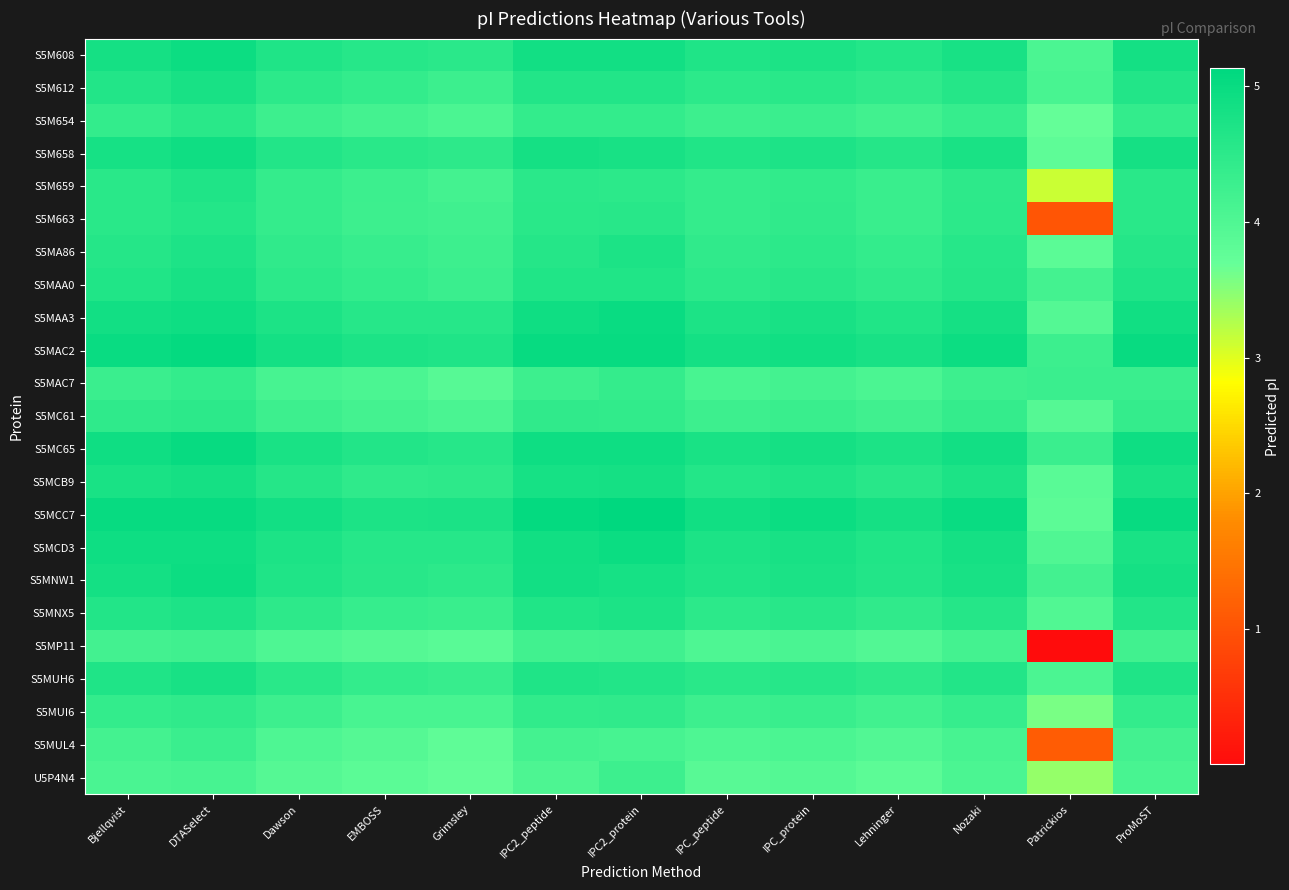

Reading left to right, what are all the values shown in this chart?

S5M608: Bjellqvist=4.8	DTASelect=4.9	Dawson=4.7	EMBOSS=4.6	Grimsley=4.5	IPC2_peptide=4.9	IPC2_protein=4.9	IPC_peptide=4.7	IPC_protein=4.7	Lehninger=4.6	Nozaki=4.8	Patrickios=4.1	ProMoST=4.8
S5M612: Bjellqvist=4.6	DTASelect=4.8	Dawson=4.5	EMBOSS=4.4	Grimsley=4.3	IPC2_peptide=4.6	IPC2_protein=4.6	IPC_peptide=4.5	IPC_protein=4.5	Lehninger=4.4	Nozaki=4.6	Patrickios=4.1	ProMoST=4.6
S5M654: Bjellqvist=4.4	DTASelect=4.5	Dawson=4.3	EMBOSS=4.2	Grimsley=4.0	IPC2_peptide=4.4	IPC2_protein=4.4	IPC_peptide=4.3	IPC_protein=4.3	Lehninger=4.2	Nozaki=4.4	Patrickios=3.7	ProMoST=4.4
S5M658: Bjellqvist=4.8	DTASelect=4.9	Dawson=4.6	EMBOSS=4.5	Grimsley=4.5	IPC2_peptide=4.8	IPC2_protein=4.8	IPC_peptide=4.7	IPC_protein=4.7	Lehninger=4.6	Nozaki=4.8	Patrickios=3.8	ProMoST=4.8
S5M659: Bjellqvist=4.5	DTASelect=4.7	Dawson=4.4	EMBOSS=4.3	Grimsley=4.2	IPC2_peptide=4.5	IPC2_protein=4.5	IPC_peptide=4.4	IPC_protein=4.4	Lehninger=4.3	Nozaki=4.5	Patrickios=3.1	ProMoST=4.5
S5M663: Bjellqvist=4.5	DTASelect=4.6	Dawson=4.4	EMBOSS=4.3	Grimsley=4.2	IPC2_peptide=4.5	IPC2_protein=4.6	IPC_peptide=4.4	IPC_protein=4.4	Lehninger=4.3	Nozaki=4.5	Patrickios=1.0	ProMoST=4.5
S5MA86: Bjellqvist=4.6	DTASelect=4.7	Dawson=4.4	EMBOSS=4.3	Grimsley=4.3	IPC2_peptide=4.6	IPC2_protein=4.7	IPC_peptide=4.4	IPC_protein=4.5	Lehninger=4.4	Nozaki=4.6	Patrickios=3.8	ProMoST=4.6
S5MAA0: Bjellqvist=4.7	DTASelect=4.8	Dawson=4.5	EMBOSS=4.4	Grimsley=4.3	IPC2_peptide=4.7	IPC2_protein=4.7	IPC_peptide=4.5	IPC_protein=4.6	Lehninger=4.5	Nozaki=4.6	Patrickios=4.2	ProMoST=4.7
S5MAA3: Bjellqvist=4.9	DTASelect=4.9	Dawson=4.7	EMBOSS=4.6	Grimsley=4.6	IPC2_peptide=4.9	IPC2_protein=5.0	IPC_peptide=4.7	IPC_protein=4.8	Lehninger=4.7	Nozaki=4.8	Patrickios=3.9	ProMoST=4.9
S5MAC2: Bjellqvist=5.0	DTASelect=5.1	Dawson=4.8	EMBOSS=4.7	Grimsley=4.7	IPC2_peptide=5.0	IPC2_protein=5.0	IPC_peptide=4.8	IPC_protein=4.9	Lehninger=4.8	Nozaki=4.9	Patrickios=4.3	ProMoST=5.0
S5MAC7: Bjellqvist=4.3	DTASelect=4.4	Dawson=4.1	EMBOSS=4.1	Grimsley=3.9	IPC2_peptide=4.3	IPC2_protein=4.4	IPC_peptide=4.1	IPC_protein=4.2	Lehninger=4.1	Nozaki=4.3	Patrickios=4.3	ProMoST=4.3
S5MC61: Bjellqvist=4.5	DTASelect=4.5	Dawson=4.3	EMBOSS=4.2	Grimsley=4.1	IPC2_peptide=4.4	IPC2_protein=4.4	IPC_peptide=4.3	IPC_protein=4.3	Lehninger=4.2	Nozaki=4.4	Patrickios=3.9	ProMoST=4.4
S5MC65: Bjellqvist=4.9	DTASelect=5.0	Dawson=4.8	EMBOSS=4.6	Grimsley=4.6	IPC2_peptide=4.9	IPC2_protein=4.9	IPC_peptide=4.8	IPC_protein=4.8	Lehninger=4.7	Nozaki=4.9	Patrickios=4.3	ProMoST=4.9
S5MCB9: Bjellqvist=4.8	DTASelect=4.8	Dawson=4.6	EMBOSS=4.5	Grimsley=4.5	IPC2_peptide=4.8	IPC2_protein=4.8	IPC_peptide=4.6	IPC_protein=4.7	Lehninger=4.6	Nozaki=4.7	Patrickios=3.9	ProMoST=4.8
S5MCC7: Bjellqvist=5.0	DTASelect=5.0	Dawson=4.9	EMBOSS=4.7	Grimsley=4.7	IPC2_peptide=5.1	IPC2_protein=5.1	IPC_peptide=4.9	IPC_protein=5.0	Lehninger=4.8	Nozaki=5.0	Patrickios=3.8	ProMoST=5.0
S5MCD3: Bjellqvist=4.9	DTASelect=4.9	Dawson=4.7	EMBOSS=4.6	Grimsley=4.6	IPC2_peptide=4.9	IPC2_protein=5.0	IPC_peptide=4.7	IPC_protein=4.8	Lehninger=4.7	Nozaki=4.8	Patrickios=4.0	ProMoST=4.8
S5MNW1: Bjellqvist=4.8	DTASelect=4.9	Dawson=4.7	EMBOSS=4.6	Grimsley=4.5	IPC2_peptide=4.9	IPC2_protein=4.8	IPC_peptide=4.7	IPC_protein=4.7	Lehninger=4.6	Nozaki=4.8	Patrickios=4.2	ProMoST=4.8
S5MNX5: Bjellqvist=4.6	DTASelect=4.7	Dawson=4.5	EMBOSS=4.4	Grimsley=4.3	IPC2_peptide=4.7	IPC2_protein=4.7	IPC_peptide=4.5	IPC_protein=4.6	Lehninger=4.4	Nozaki=4.6	Patrickios=4.0	ProMoST=4.6
S5MP11: Bjellqvist=4.2	DTASelect=4.2	Dawson=4.0	EMBOSS=3.9	Grimsley=3.9	IPC2_peptide=4.2	IPC2_protein=4.2	IPC_peptide=4.0	IPC_protein=4.1	Lehninger=4.0	Nozaki=4.2	Patrickios=0.0	ProMoST=4.2
S5MUH6: Bjellqvist=4.7	DTASelect=4.8	Dawson=4.5	EMBOSS=4.4	Grimsley=4.3	IPC2_peptide=4.7	IPC2_protein=4.6	IPC_peptide=4.5	IPC_protein=4.6	Lehninger=4.5	Nozaki=4.6	Patrickios=4.0	ProMoST=4.7
S5MUI6: Bjellqvist=4.4	DTASelect=4.4	Dawson=4.3	EMBOSS=4.1	Grimsley=4.1	IPC2_peptide=4.4	IPC2_protein=4.4	IPC_peptide=4.3	IPC_protein=4.3	Lehninger=4.2	Nozaki=4.4	Patrickios=3.6	ProMoST=4.4
S5MUL4: Bjellqvist=4.2	DTASelect=4.3	Dawson=4.0	EMBOSS=3.9	Grimsley=3.8	IPC2_peptide=4.2	IPC2_protein=4.1	IPC_peptide=4.0	IPC_protein=4.0	Lehninger=4.0	Nozaki=4.1	Patrickios=1.1	ProMoST=4.2
U5P4N4: Bjellqvist=4.1	DTASelect=4.1	Dawson=3.9	EMBOSS=3.8	Grimsley=3.7	IPC2_peptide=4.0	IPC2_protein=4.3	IPC_peptide=3.9	IPC_protein=3.9	Lehninger=3.8	Nozaki=4.1	Patrickios=3.4	ProMoST=4.1